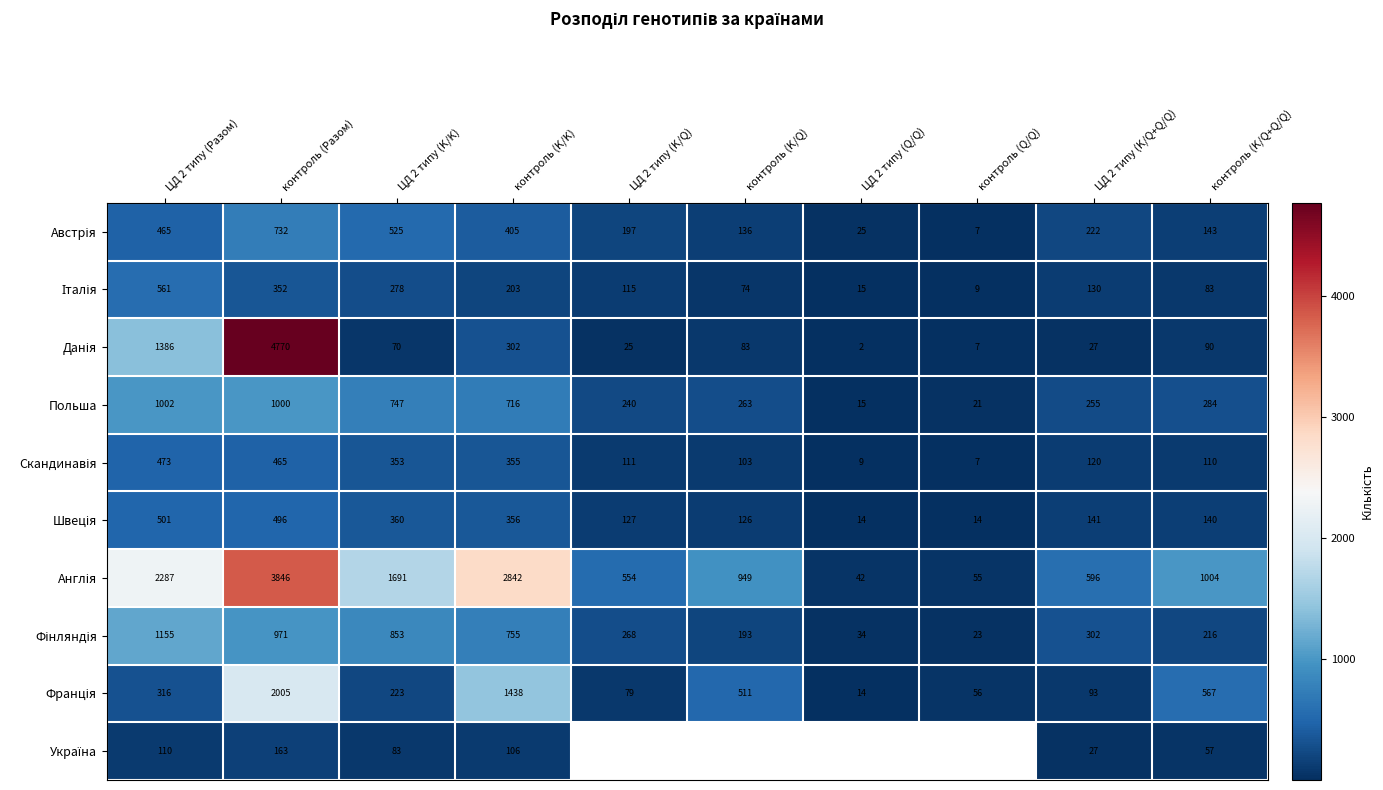

The value of Польша at контроль (K/Q) is 263. True or false?

True